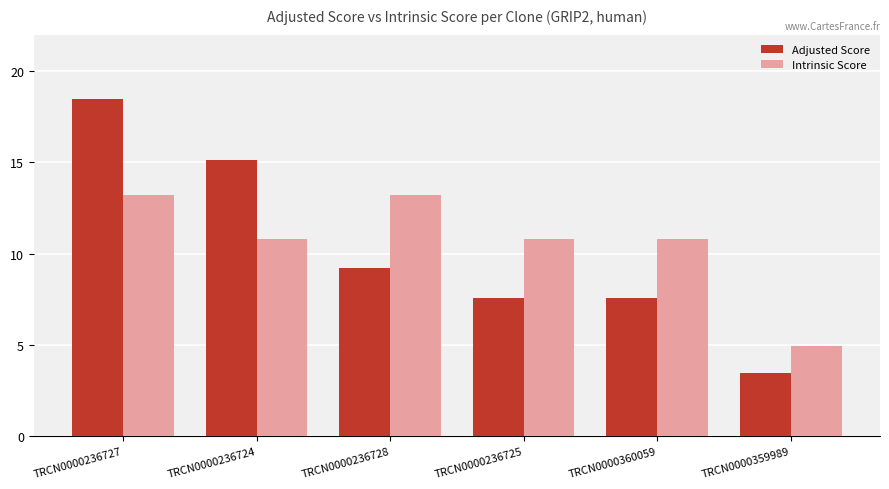

The Intrinsic Score series shows 10.8 at TRCN0000236724. True or false?

True